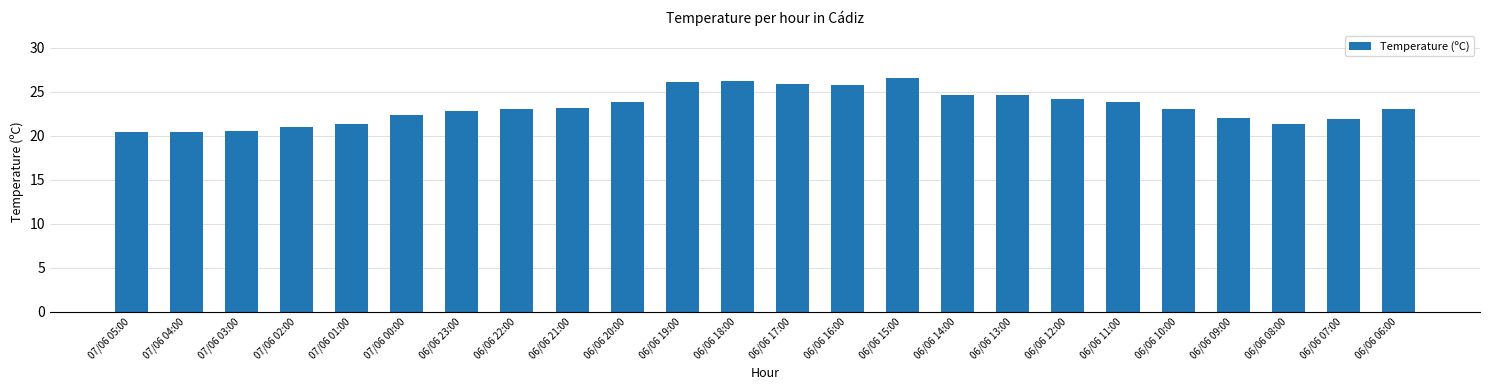

What is the average value?

23.3